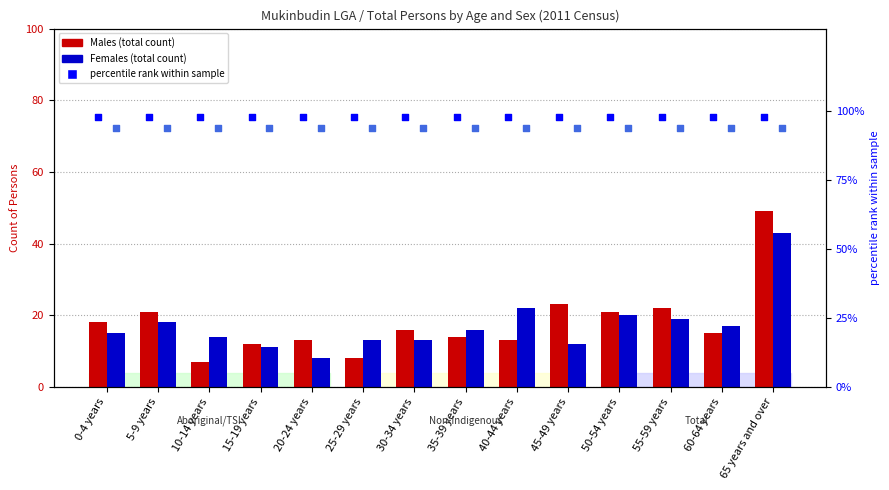

Which series reaches the maximum Y coordinate?

percentile rank (Males)